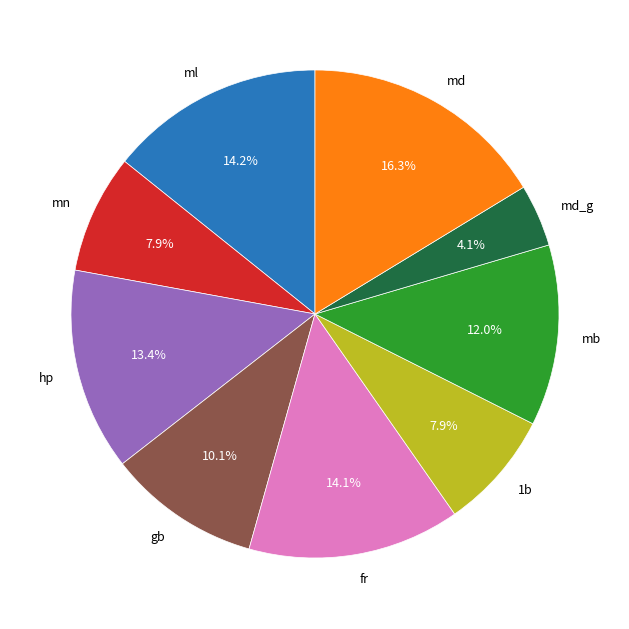

Combined, do md_g and mn account for over 50%?

No